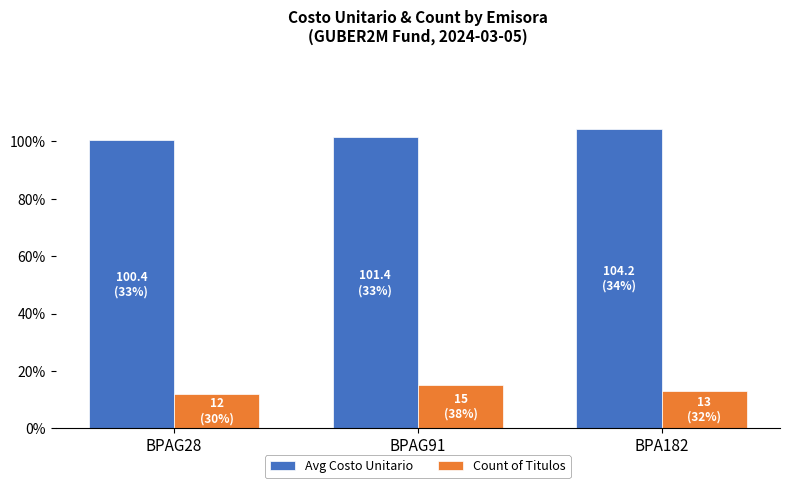

Is the value of Avg Costo Unitario at BPAG91 greater than the value of Count of Titulos at BPAG91?

Yes